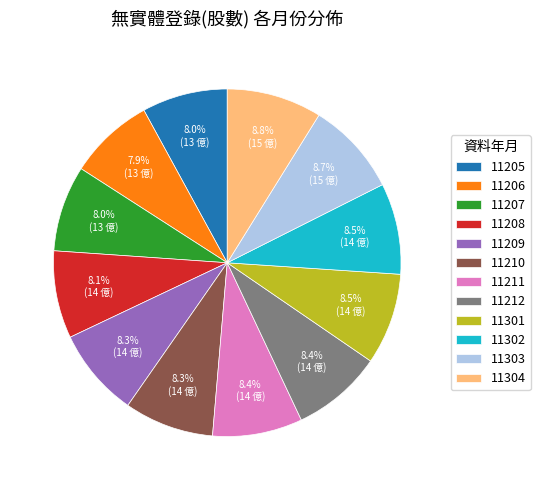

What is the ratio of the value at 11302 to the value at 11303?

1.0